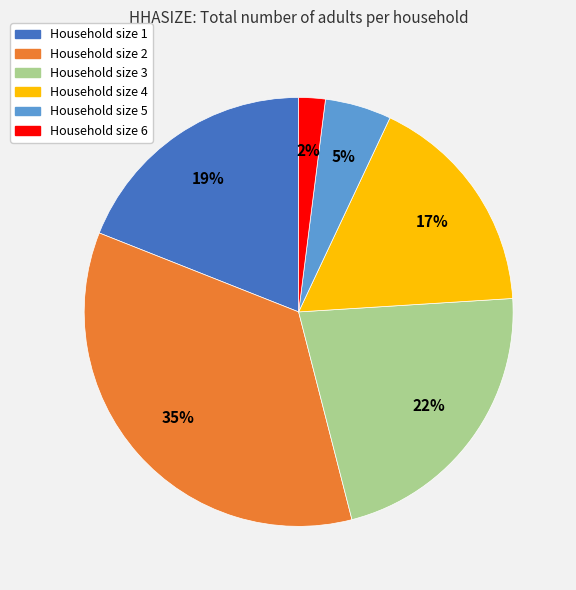

How many slices are in this pie chart?

6